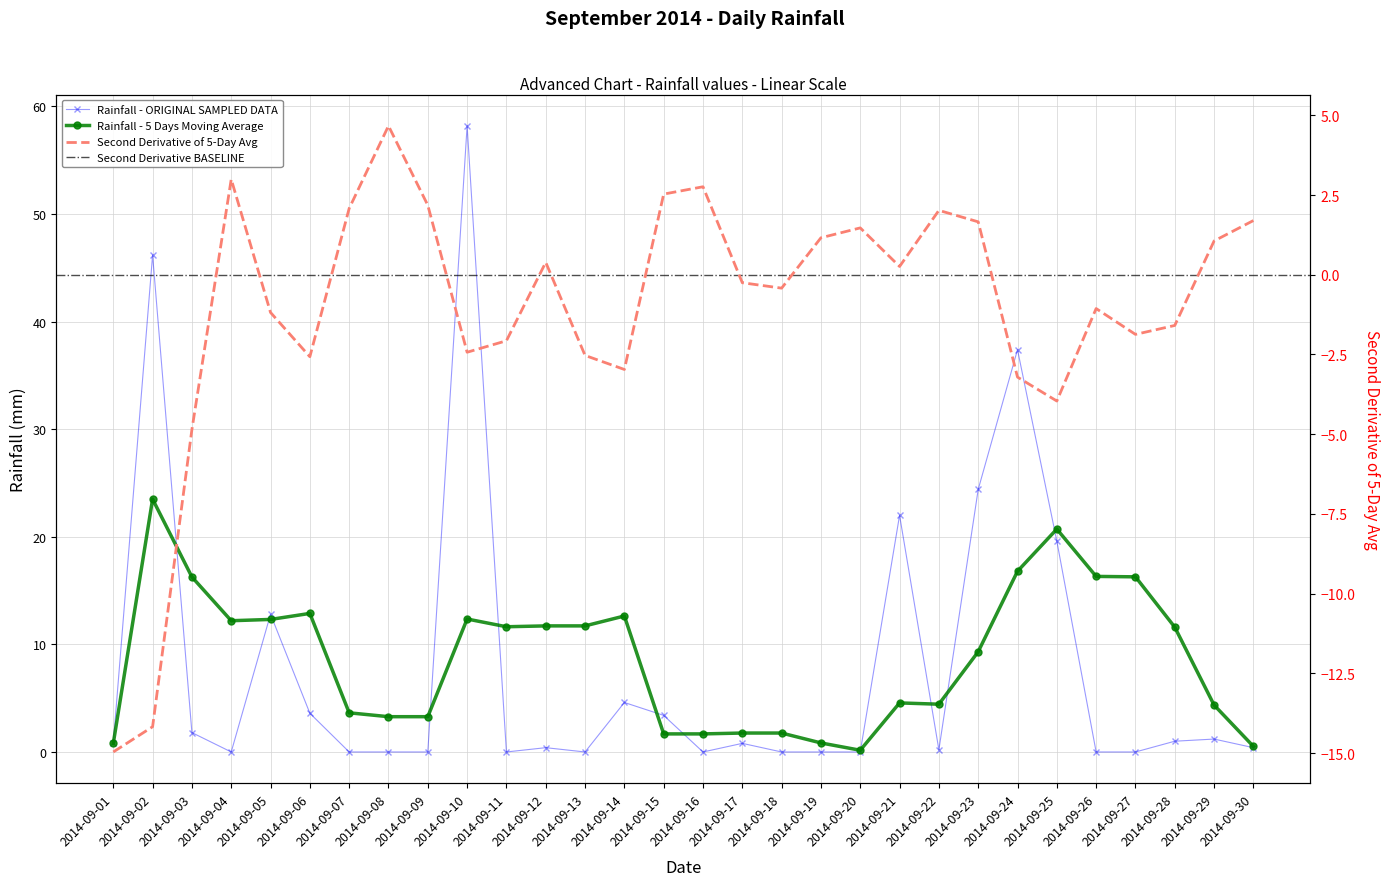

Which label corresponds to the smallest value in the chart?

2014-09-04